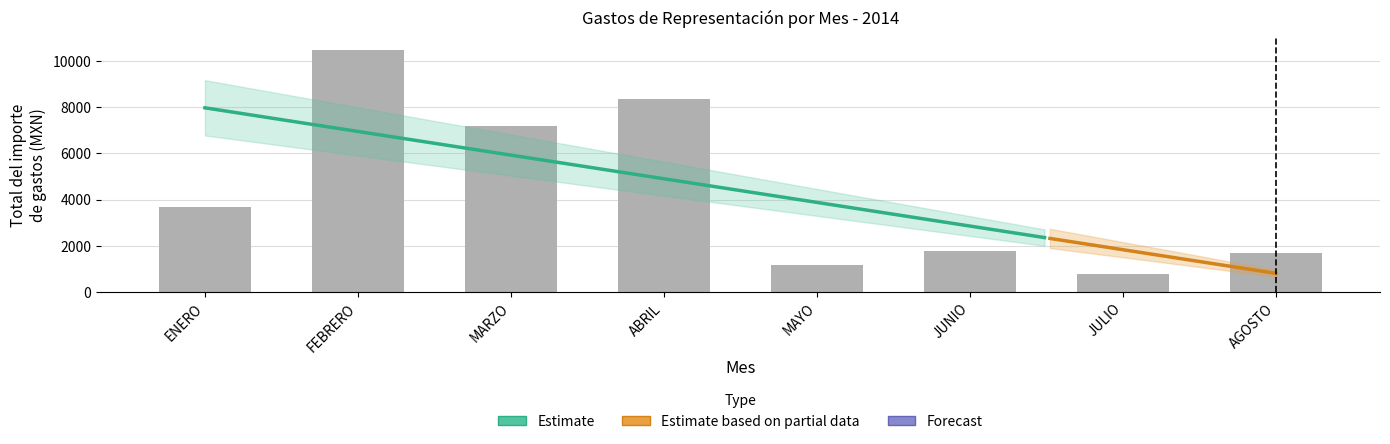

Count the number of values greater than 3679.

4